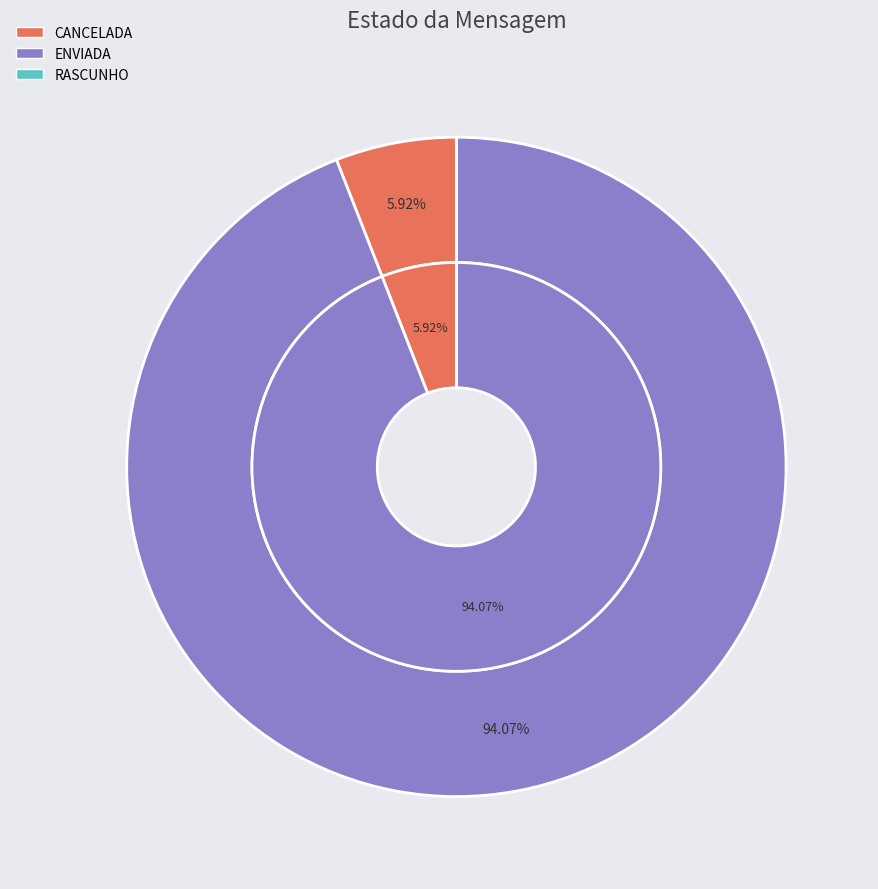

Combined, do CANCELADA and RASCUNHO account for over 50%?

No